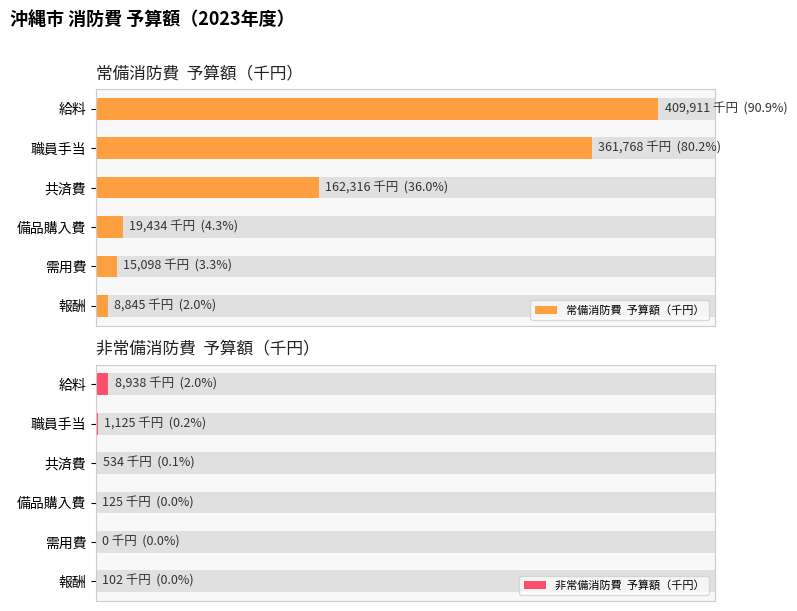

What is the difference between the maximum and second lowest values in the 常備消防費  予算額（千円） series?

394813